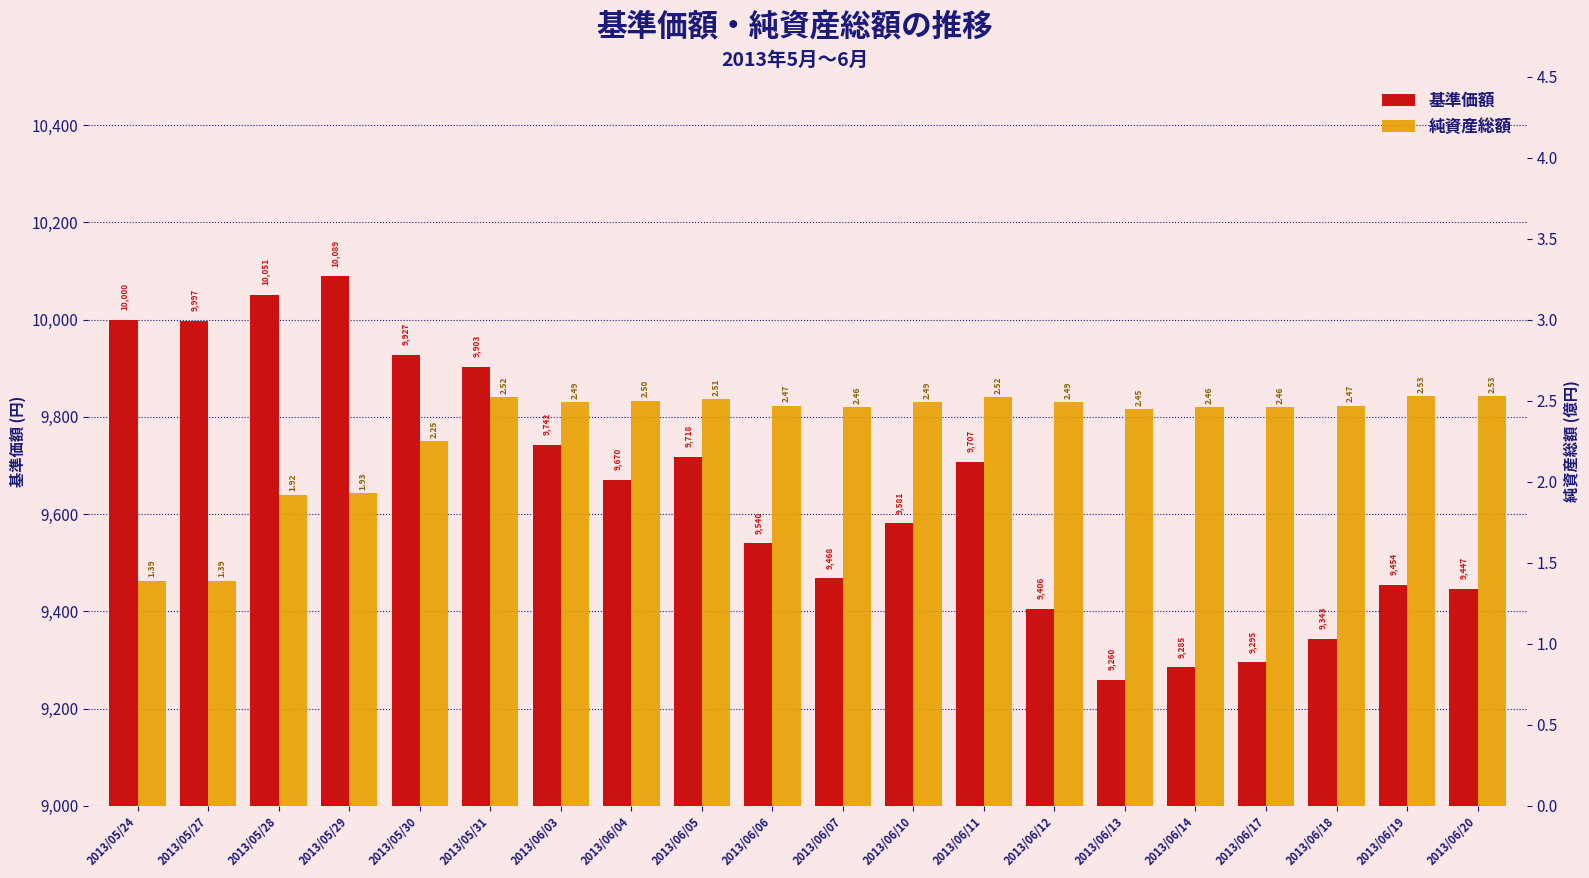

What are all the series names shown in the legend?

基準価額, 純資産総額